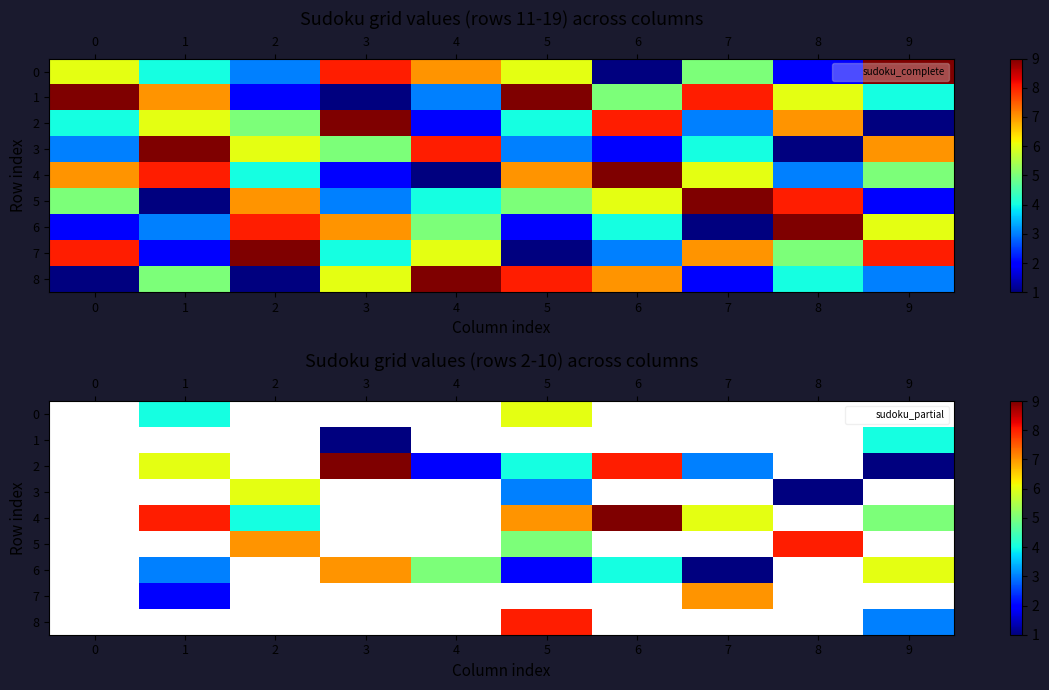

Where does the 3 series first go above 3?

2